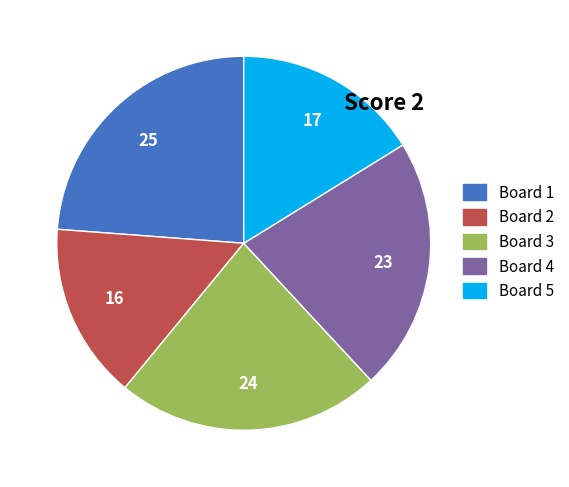

Rank the categories by value from highest to lowest.

Board 1, Board 3, Board 4, Board 5, Board 2